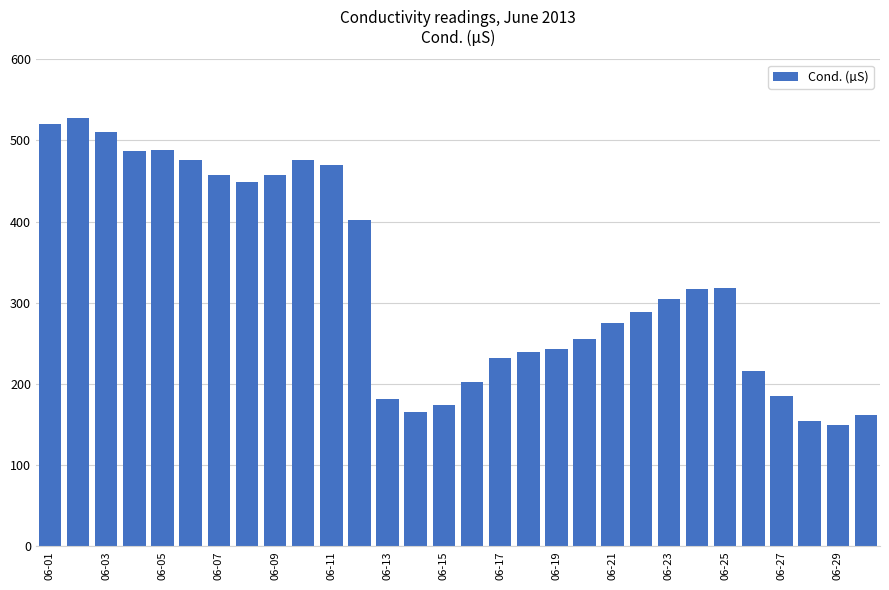

What is the sum of all values?

9785